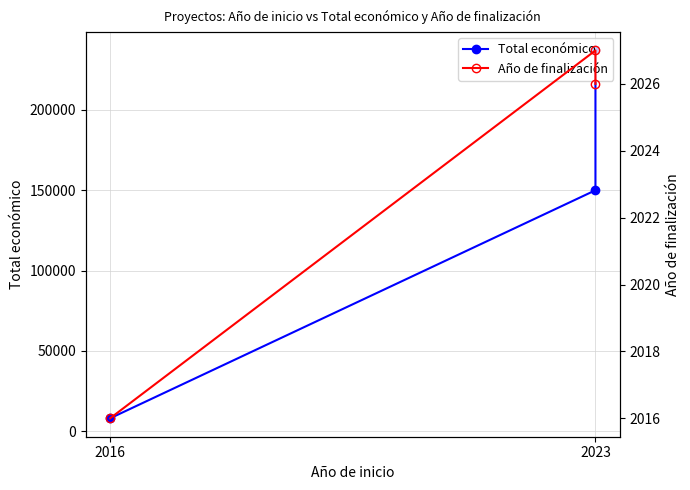

At which label is Total económico closest to 122511?

2023